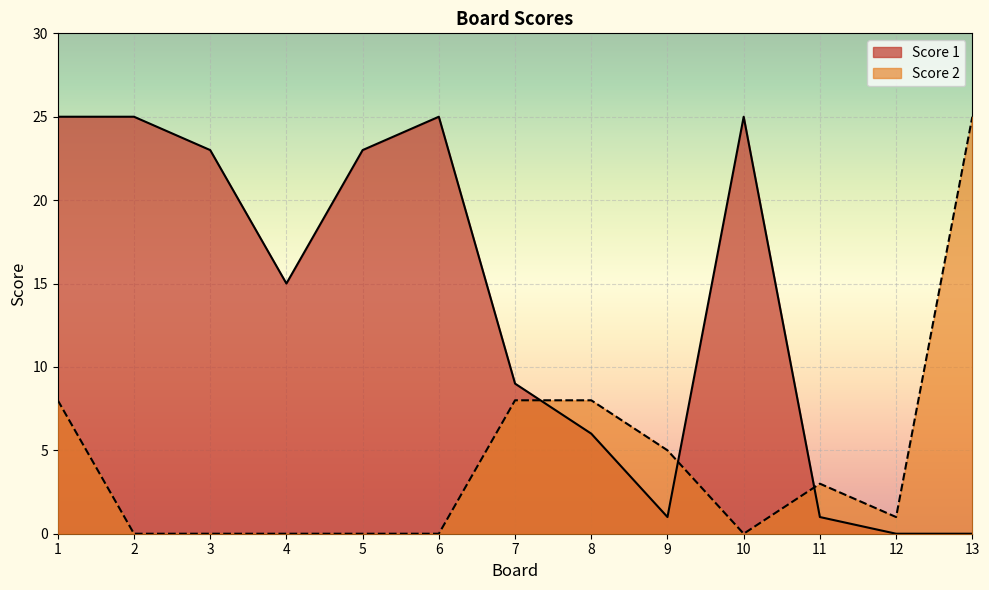

The Score 2 series shows 34 at 13. True or false?

False